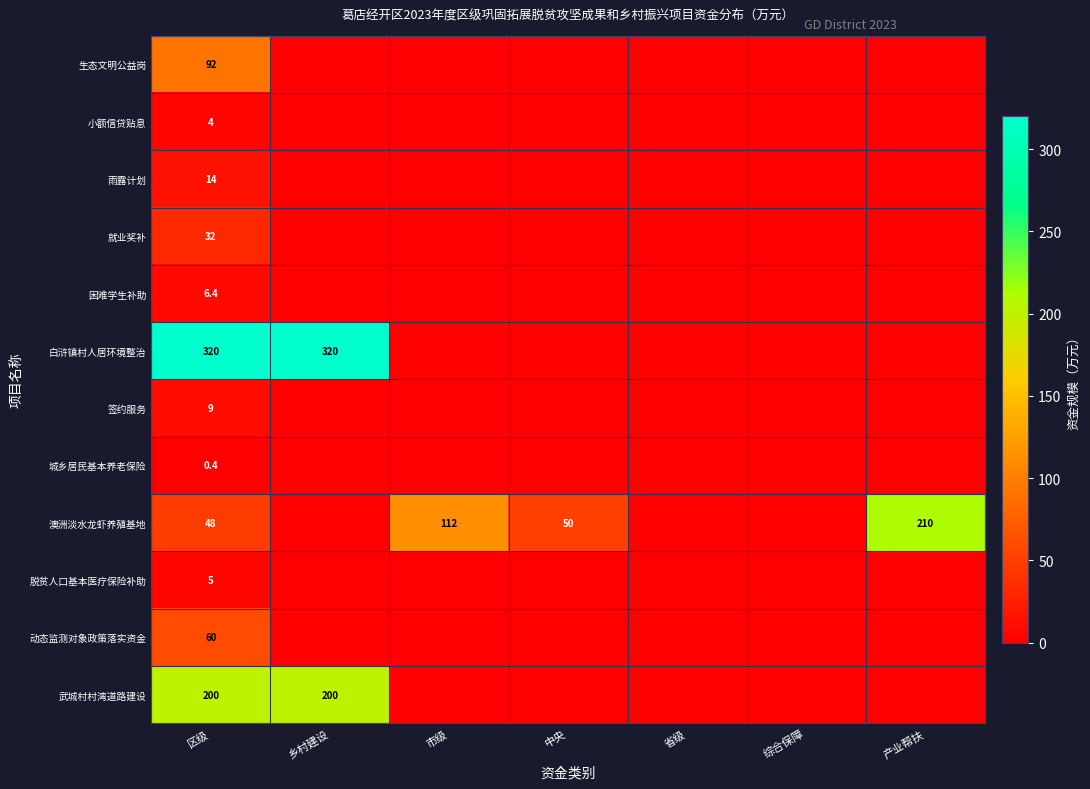

At which category is the sum across all series the highest?

区级